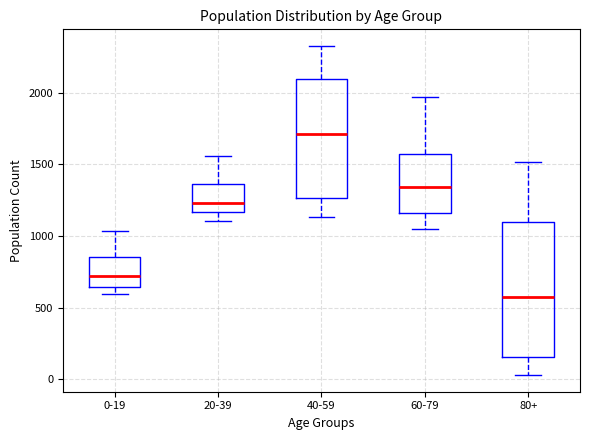

Reading left to right, read every box against the y-axis: the position of its median line, the range the box covers, and the ends of its whiskers. The values are not printed on the chart, so give them approximately, as read against the axis.

0-19: median 700, box 650 to 850, whiskers 600 to 1050
20-39: median 1250, box 1150 to 1350, whiskers 1100 to 1550
40-59: median 1700, box 1250 to 2100, whiskers 1150 to 2350
60-79: median 1350, box 1150 to 1550, whiskers 1050 to 1950
80+: median 600, box 150 to 1100, whiskers 50 to 1500